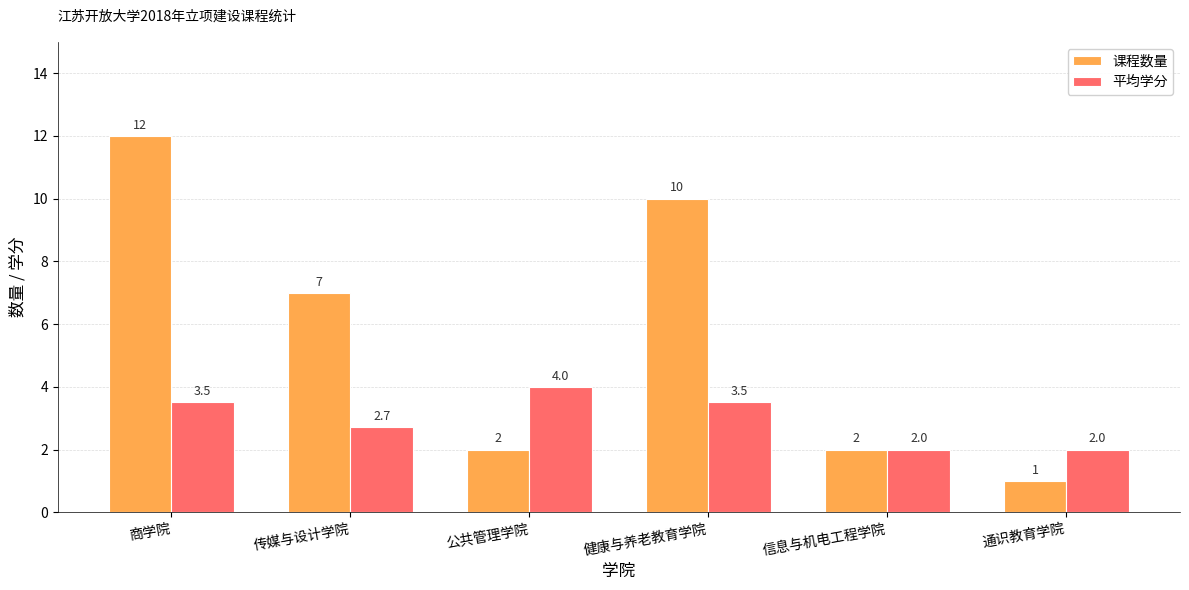

How many bars are there in total?

12